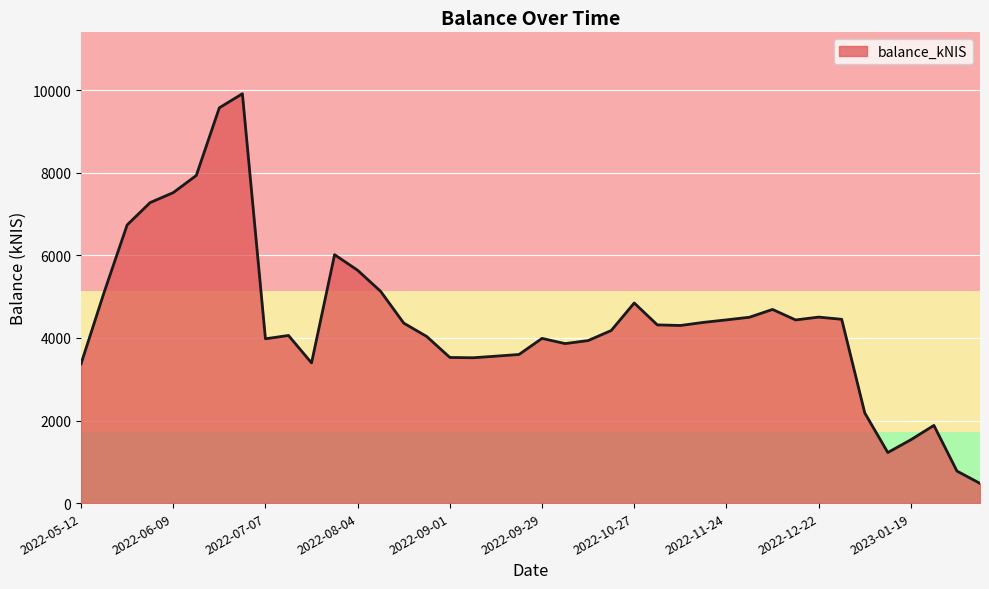

How many categories are shown in the chart?

40